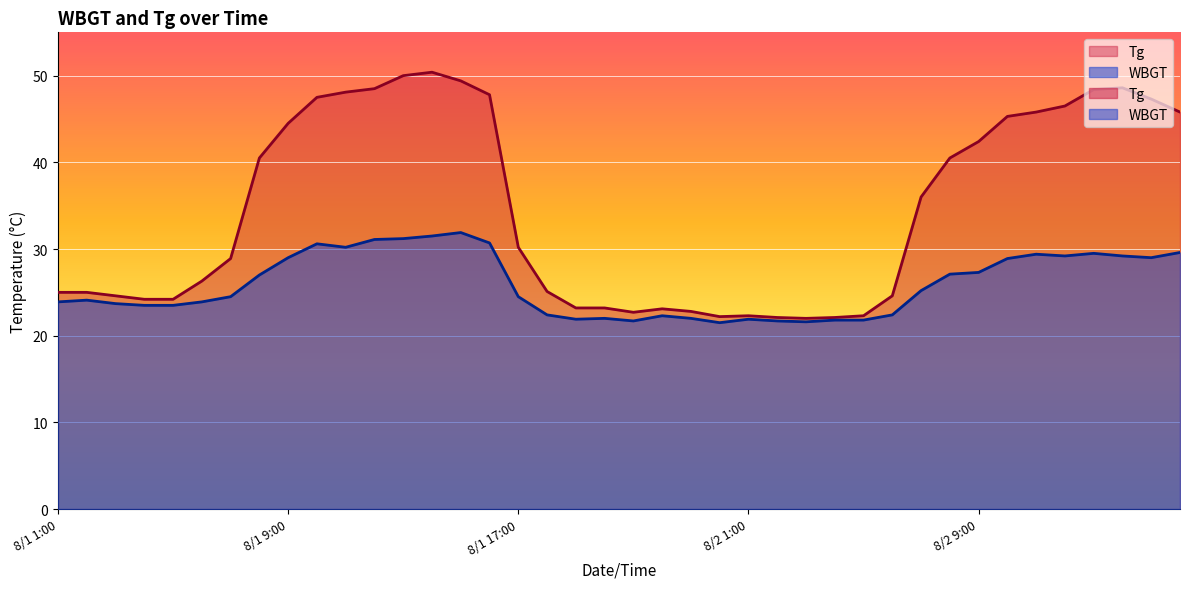

True or false: Tg and WBGT intersect in this chart.

False